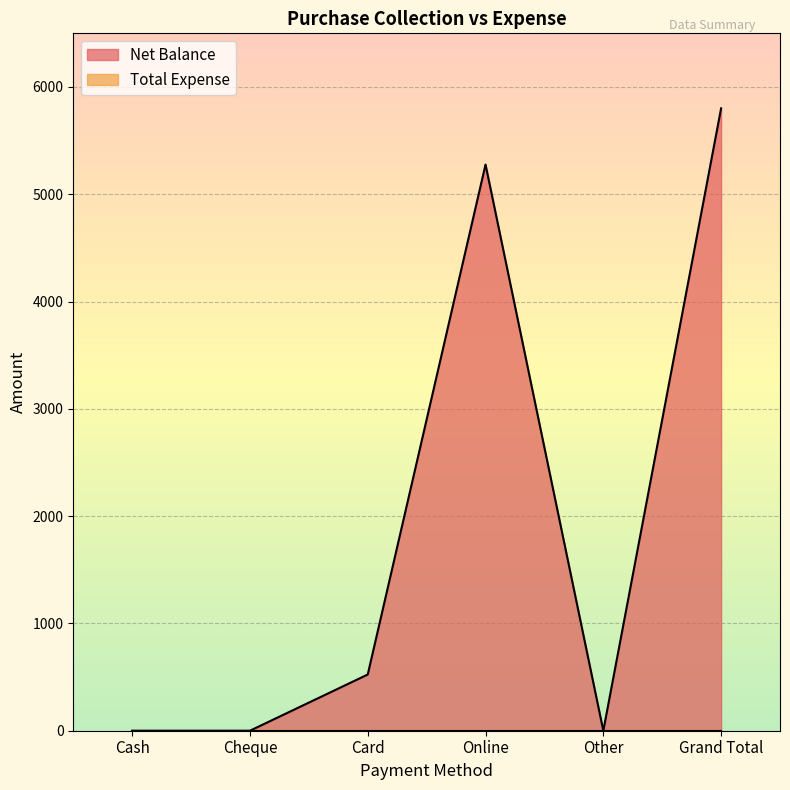

At which label does the data first exceed 524?

Online